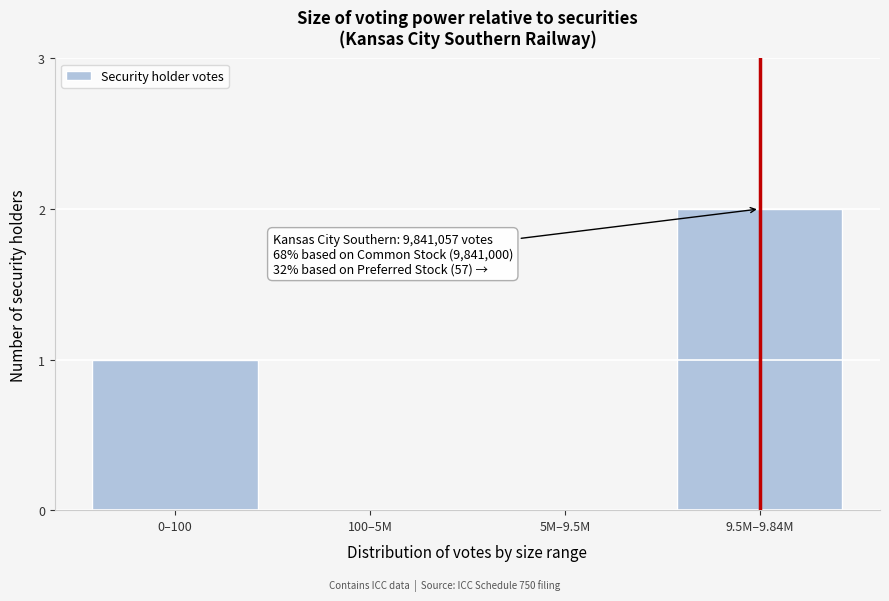

Reading left to right, extract all data points from this chart.

0–100=1	100–5M=0	5M–9.5M=0	9.5M–9.84M=2